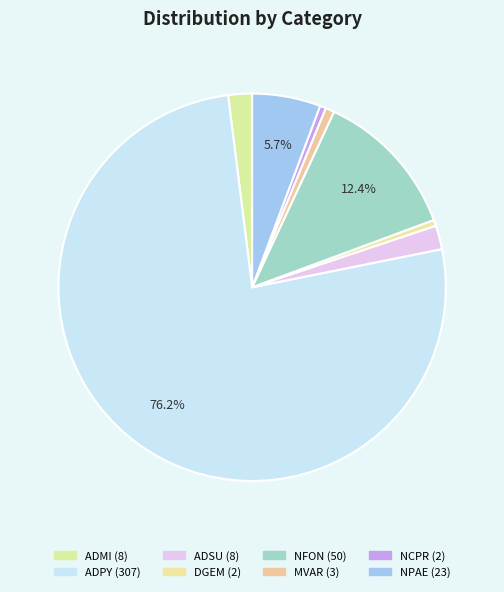

What is the change in value from ADMI to ADPY?

+299